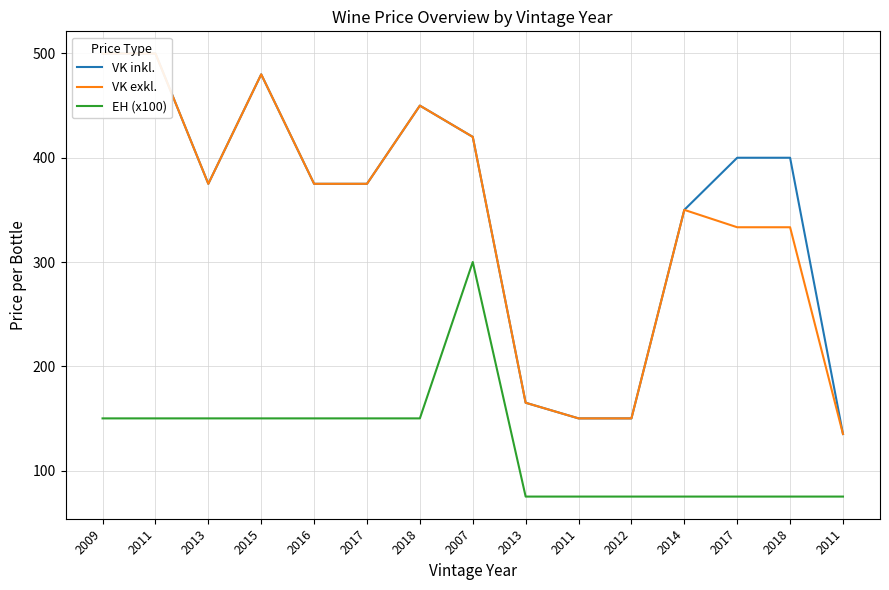

Read the VK exkl. value at 2017.

333.3